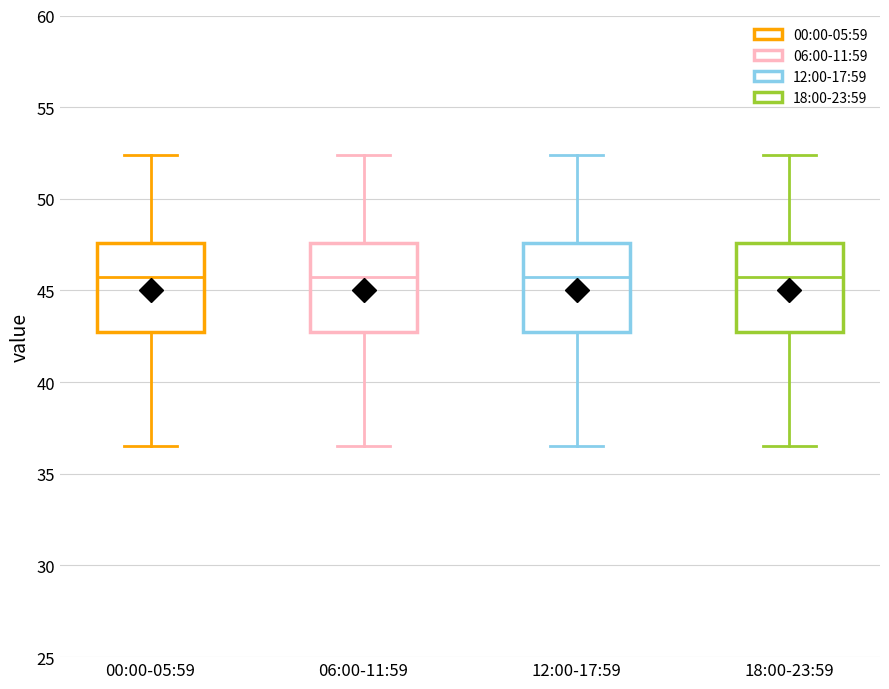

Where does the median line of the box for 18:00-23:59 sit on the y-axis? The values are not printed on the chart, so give them approximately, as read against the axis.

45.5